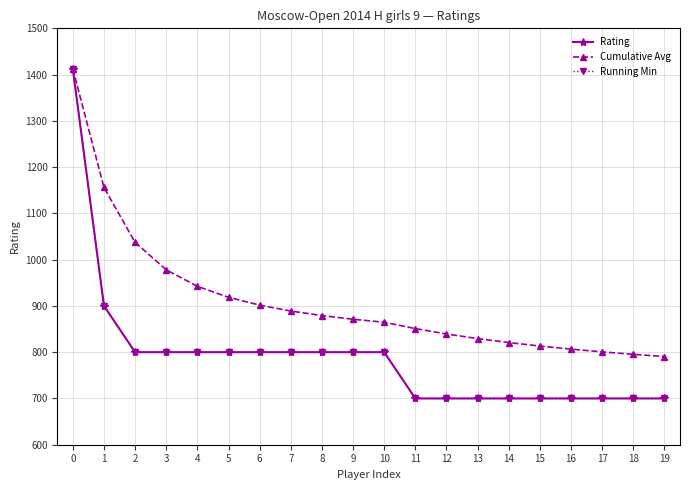

The Rating series shows 208.0 at 8. True or false?

False